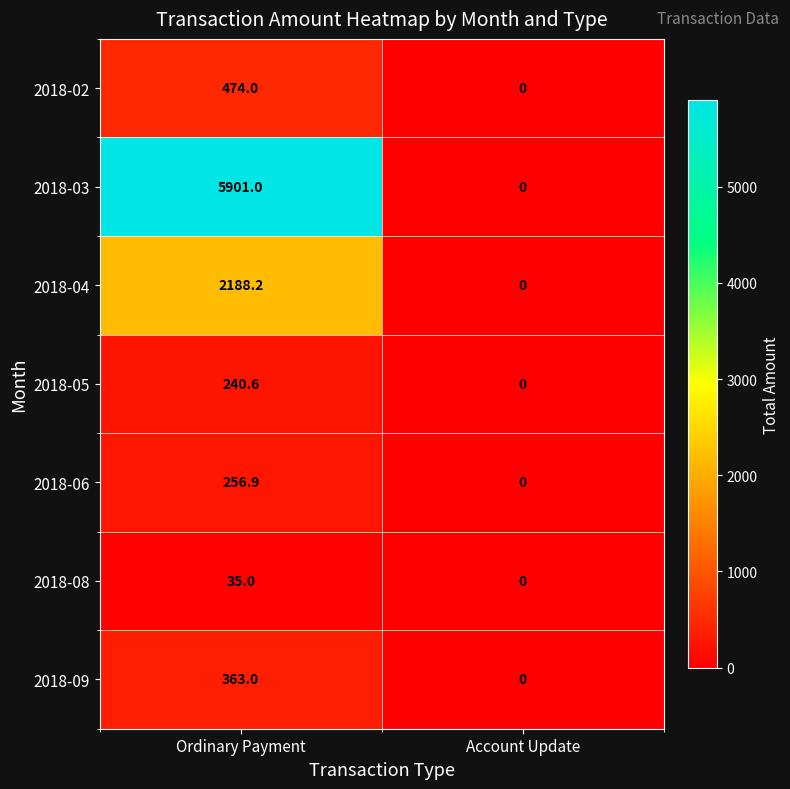

The value of 2018-06 at Account Update is 134.7. True or false?

False